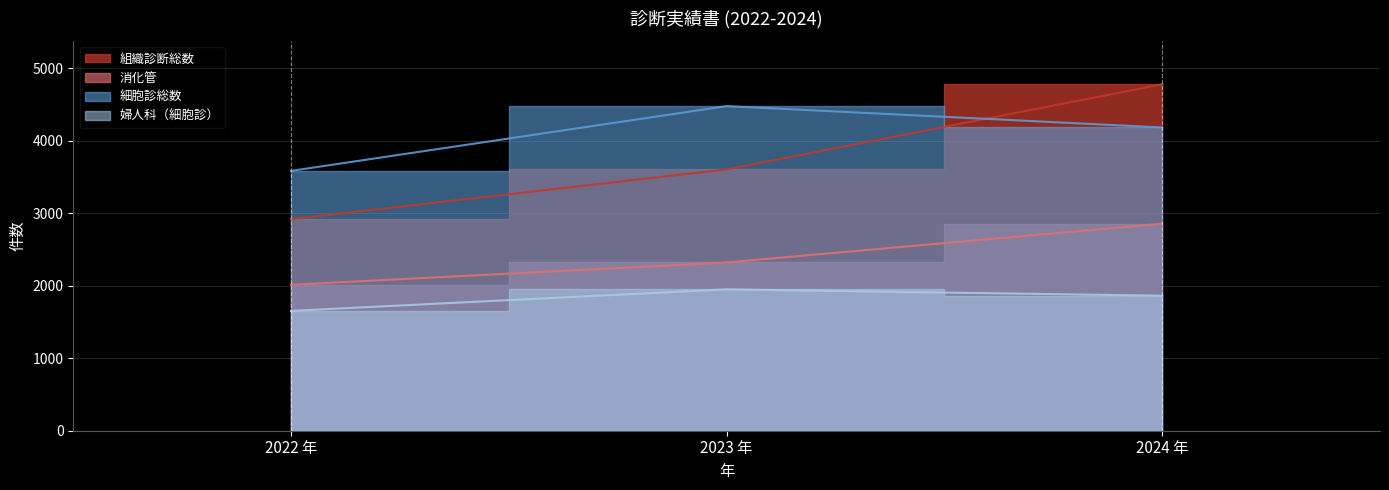

What is the approximate value of 消化管 at 2024 年?

2857